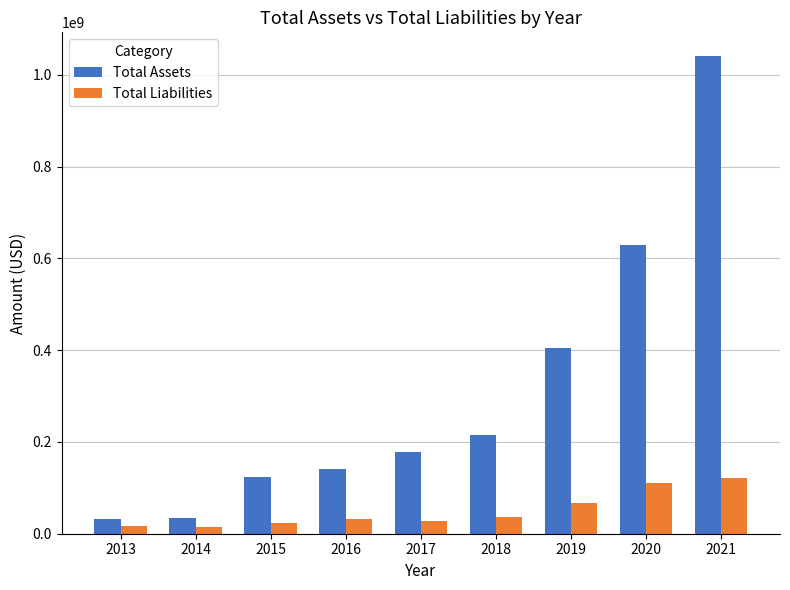

Which series has the widest spread of values?

Total Assets